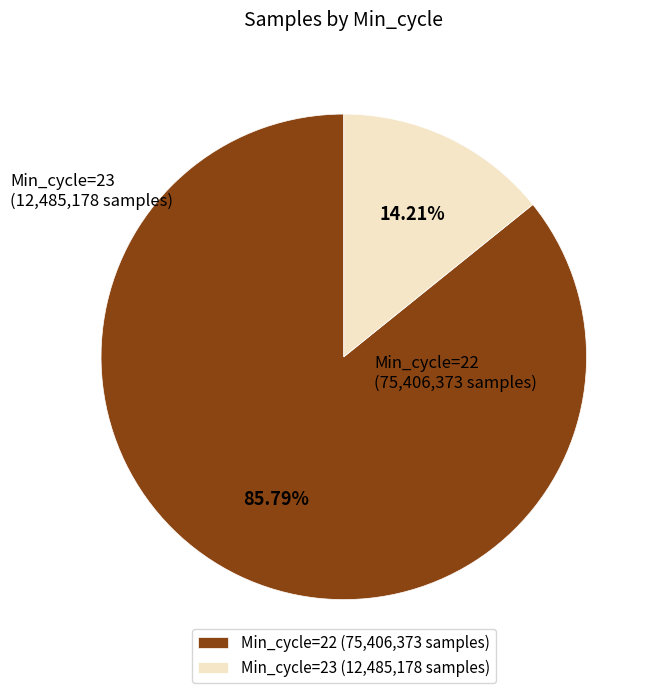

Combined, do Min_cycle=23 and Min_cycle=22 account for over 50%?

Yes